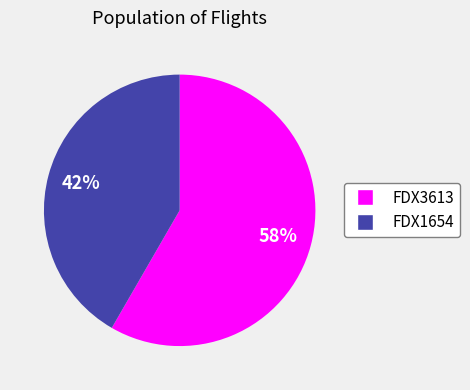

What is the ratio of the value at FDX1654 to the value at FDX3613?

0.7